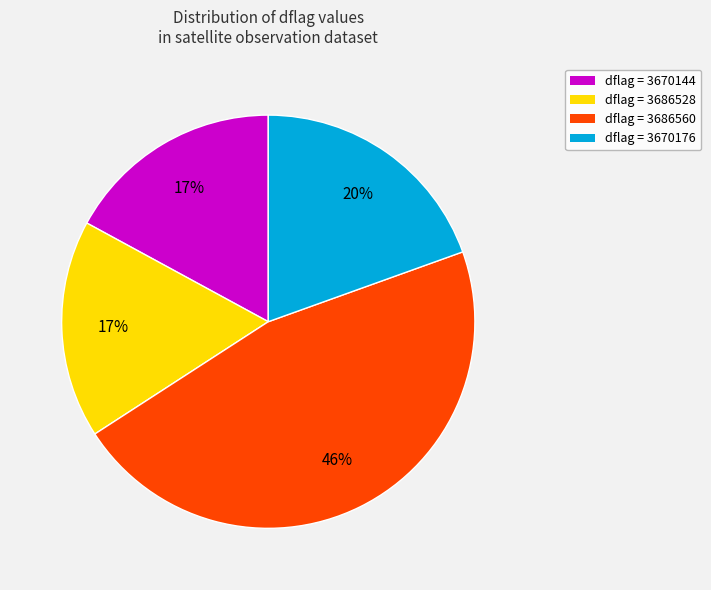

To the nearest percent, what is the average slice percentage?

25%